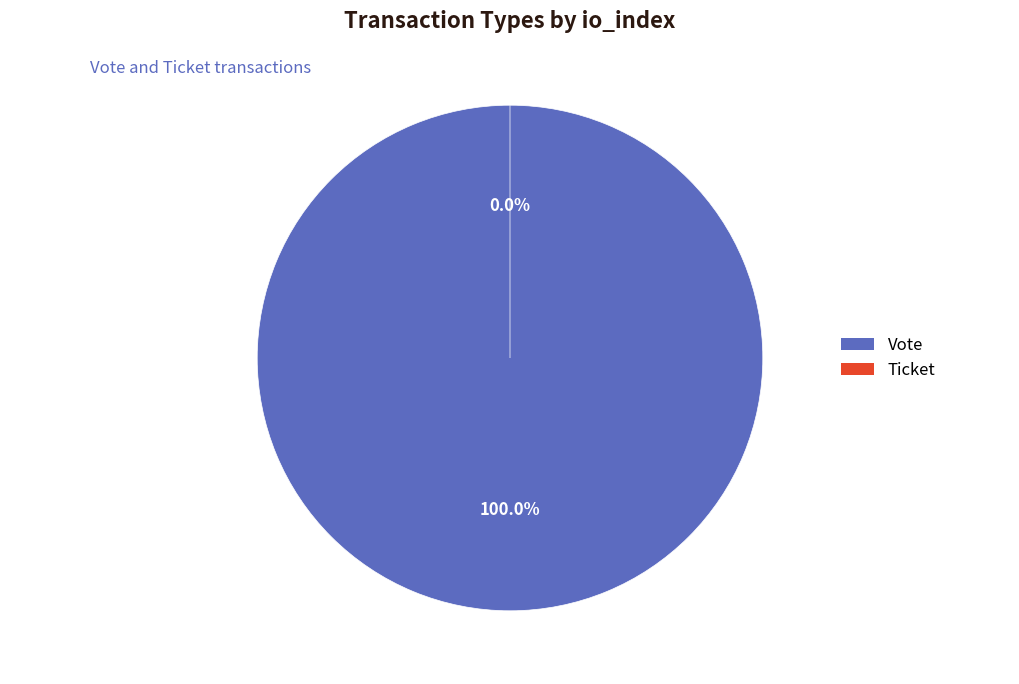

To the nearest percent, what is the difference between the largest and smallest slice percentages?

100%